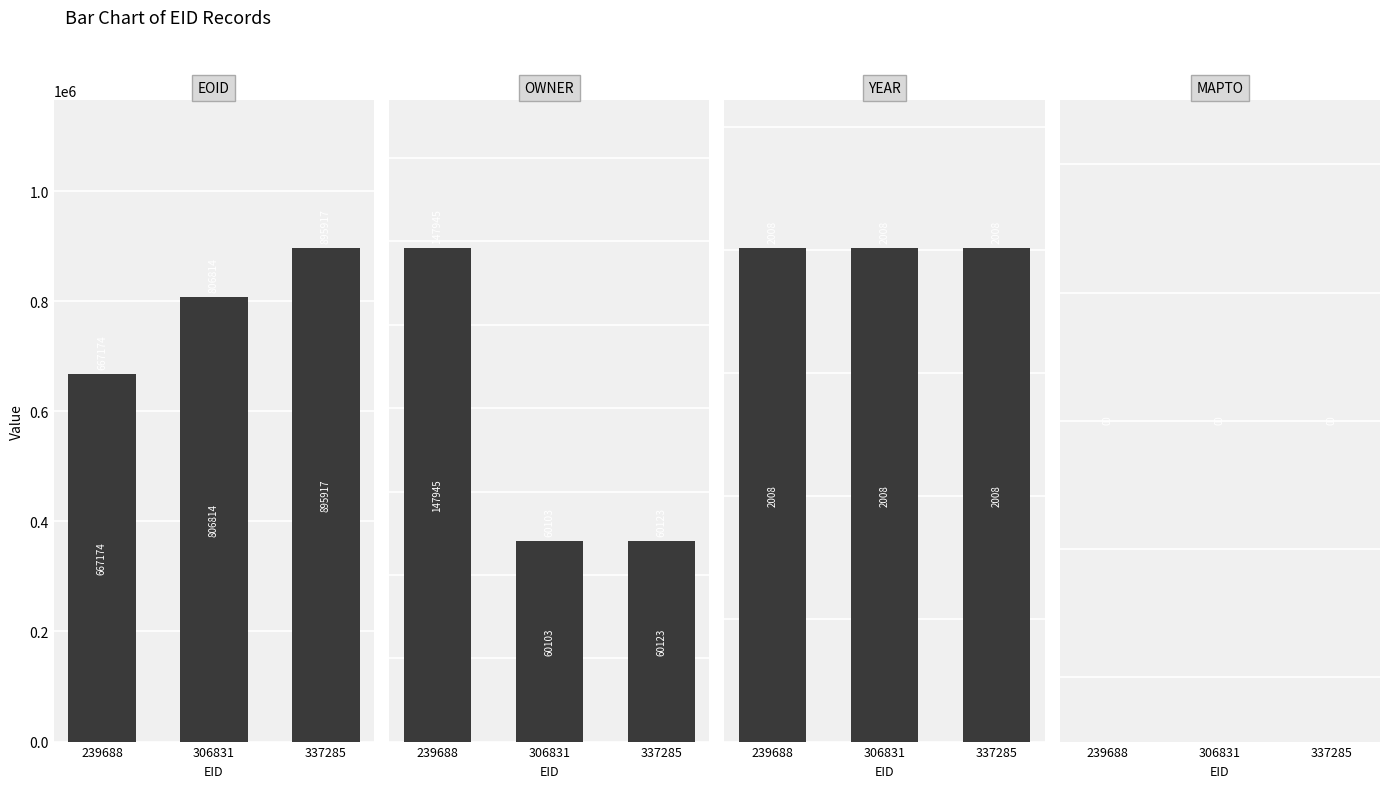

Reading left to right, extract all data points from this chart.

EOID: 239688=667174	306831=806814	337285=895917
OWNER: 239688=147945	306831=60103	337285=60123
YEAR: 239688=2008	306831=2008	337285=2008
MAPTO: 239688=0	306831=0	337285=0